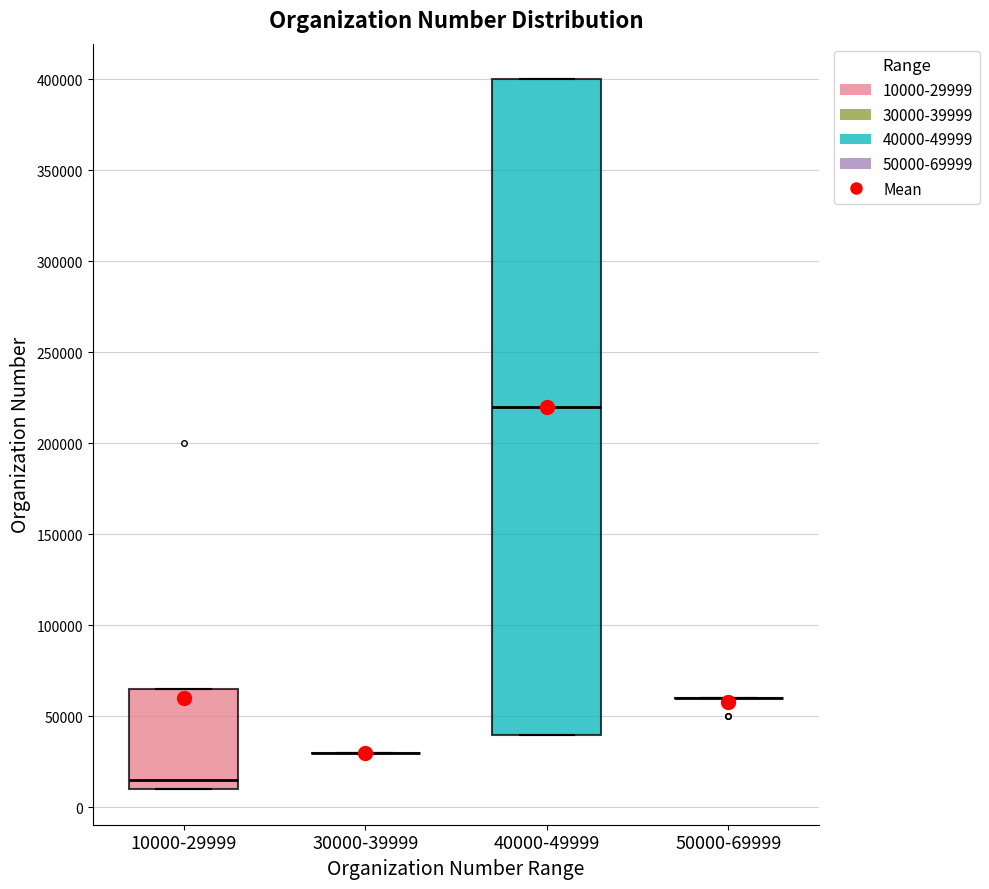

Reading left to right, transcribe this box plot: for each box, give where its median line is, the range the box spans, and where its two whiskers end, as read against the y-axis. The values are not printed on the chart, so give them approximately, as read against the axis.

10000-29999: median 15000, box 10000 to 65000, whiskers 10000 to 65000
30000-39999: box collapsed to a line at 30000, whiskers 30000 to 30000
40000-49999: median 220000, box 40000 to 400000, whiskers 40000 to 400000
50000-69999: box collapsed to a line at 60000, whiskers 60000 to 60000